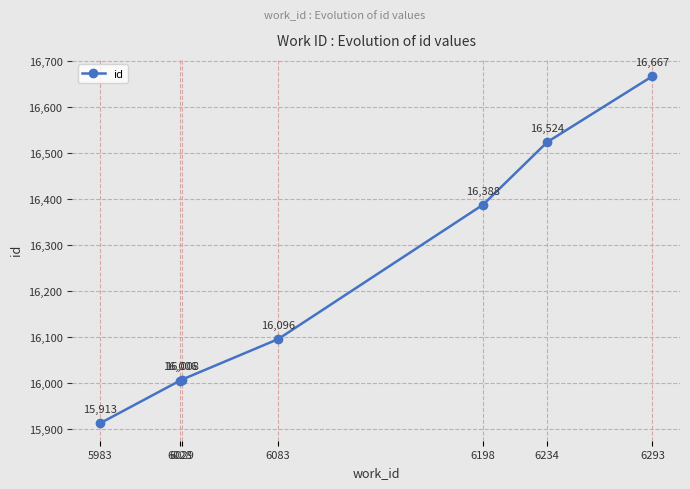

How many lines are shown in the chart?

1